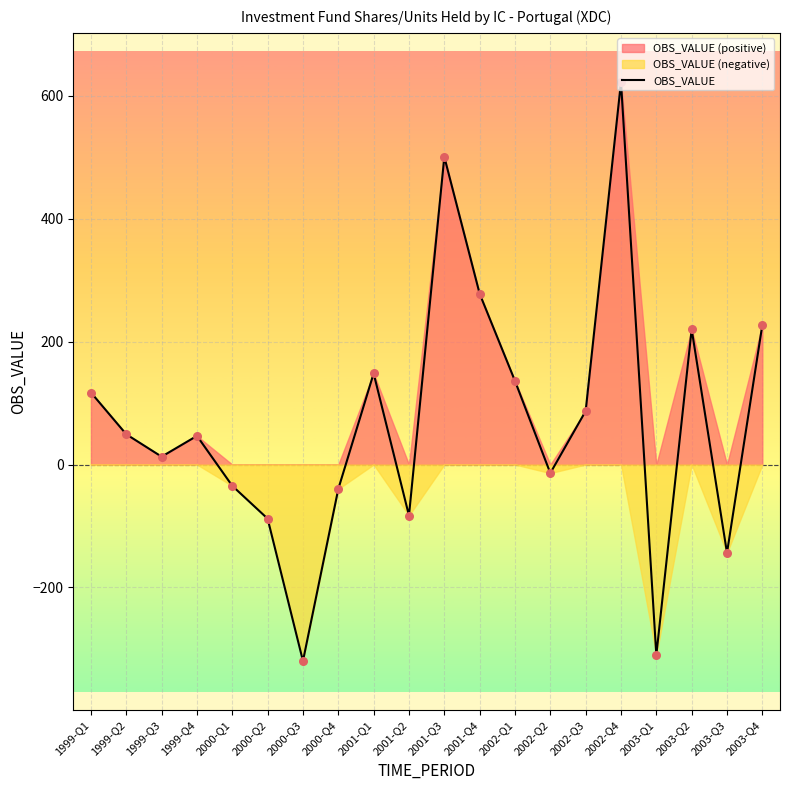

What is the change in value from 1999-Q2 to 2000-Q2?

-137.3